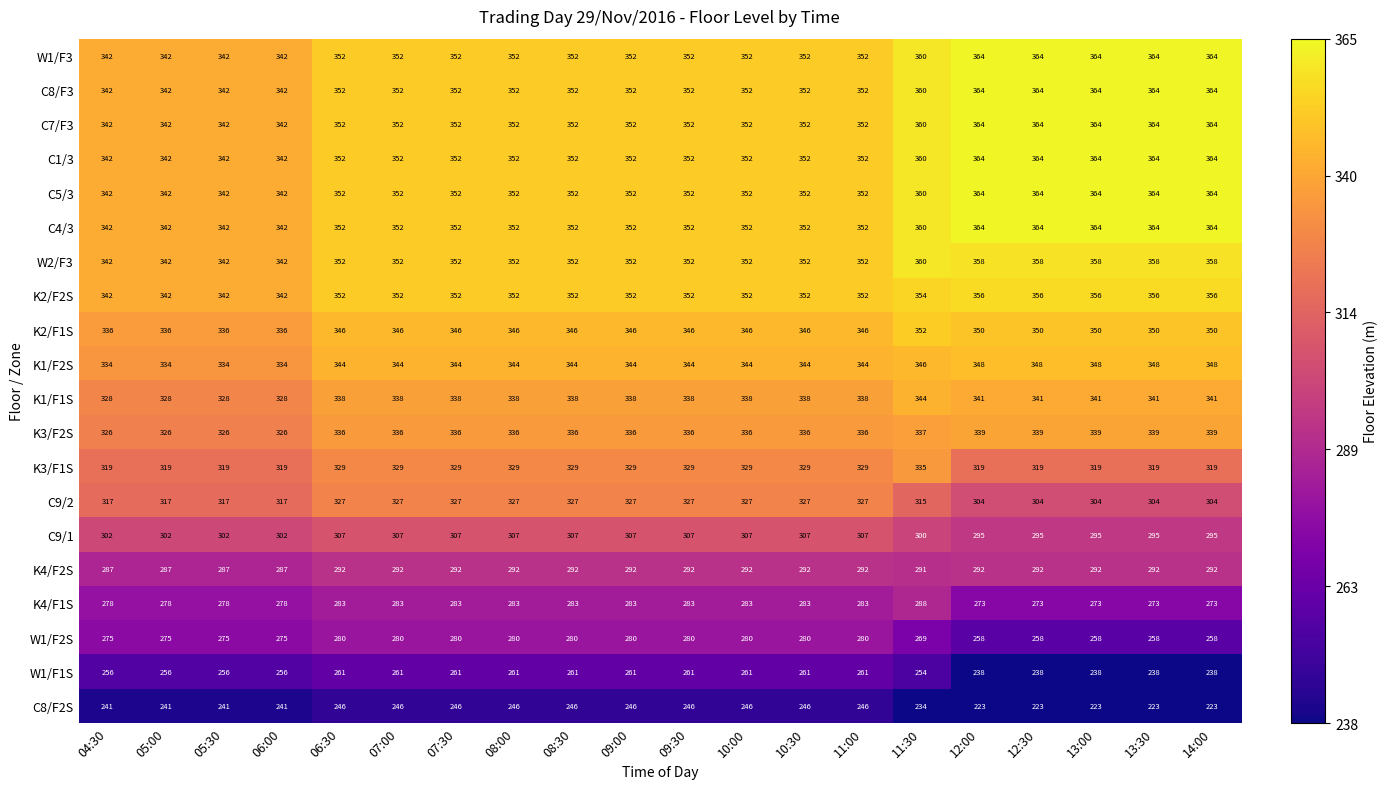

At which category is the sum across all series the highest?

11:30